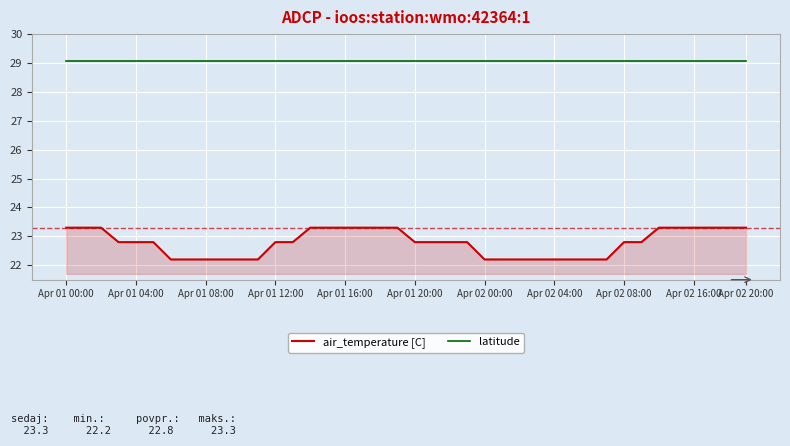

Count the air_temperature [C] values in the range 22 to 23.

25